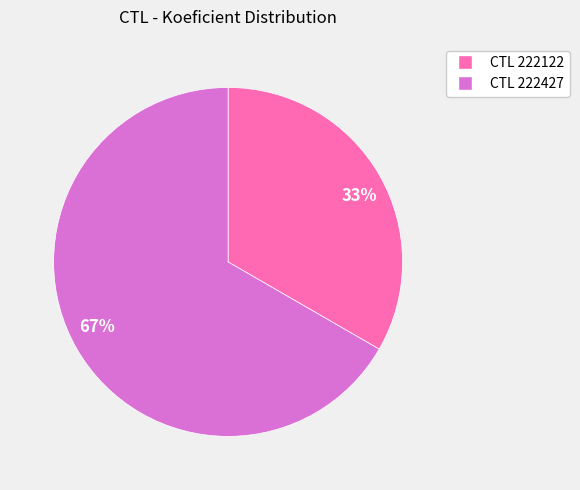

Approximately how many times larger is the value at 67% compared to 33%?

2.0